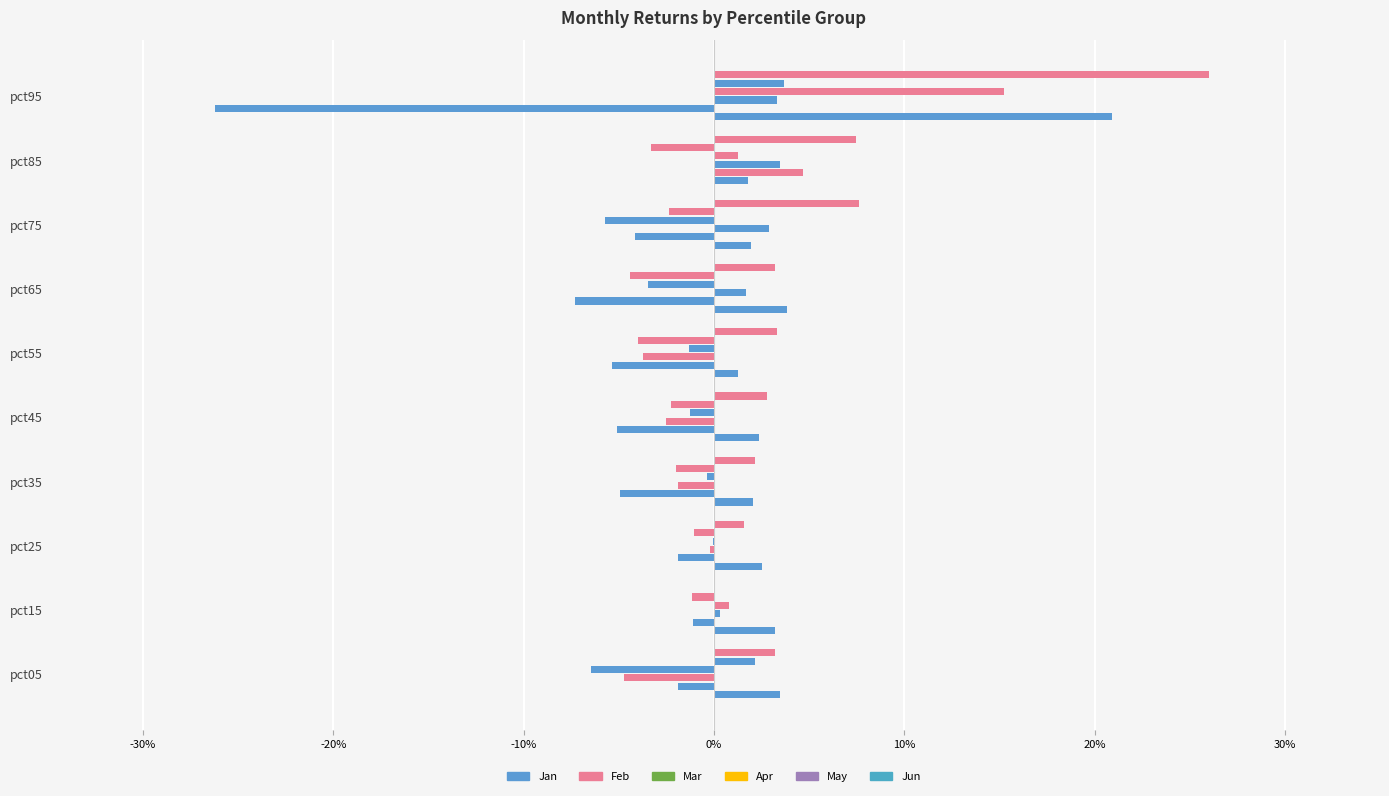

What is the label of the 5th bar from the right?

10%